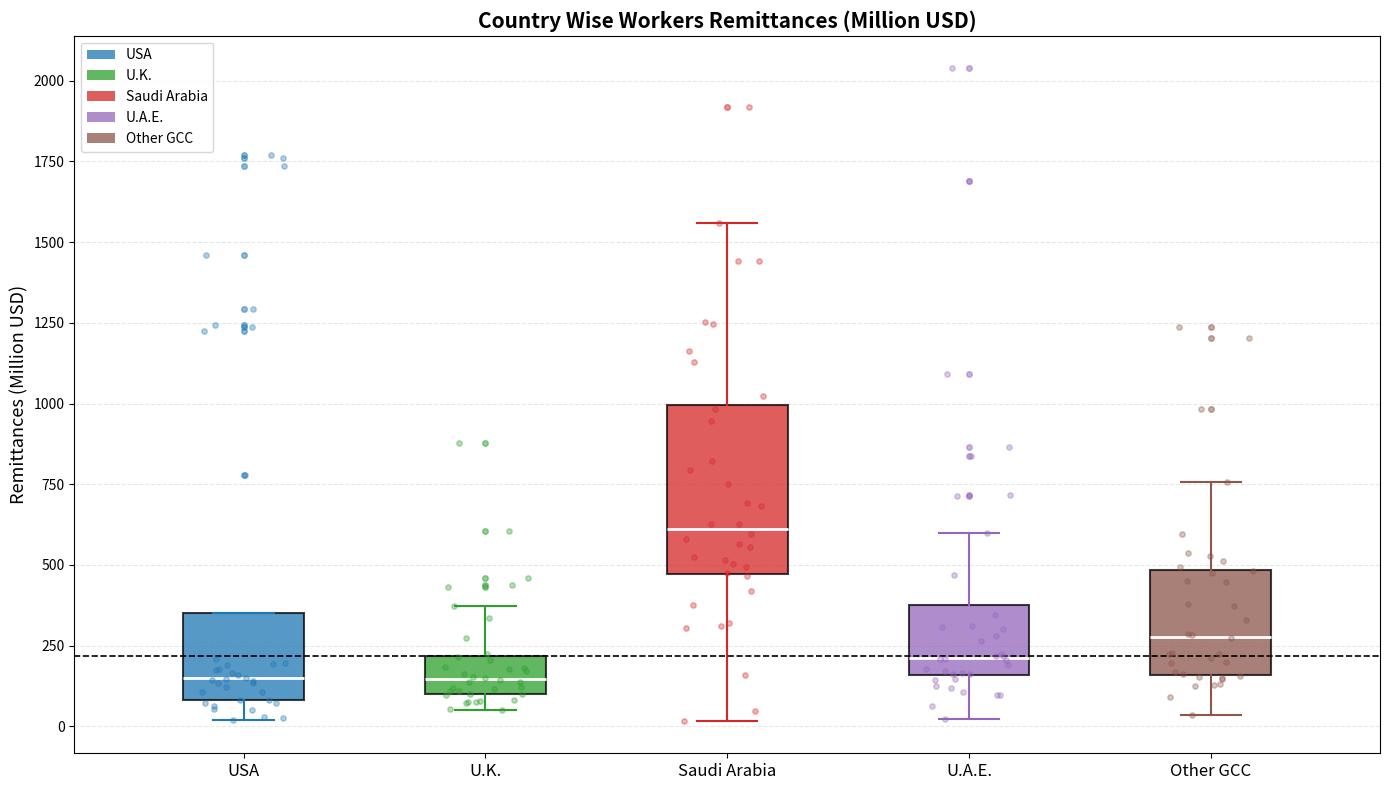

Where is the upper edge of the box for USA on the y-axis? The values are not printed on the chart, so give them approximately, as read against the axis.

350